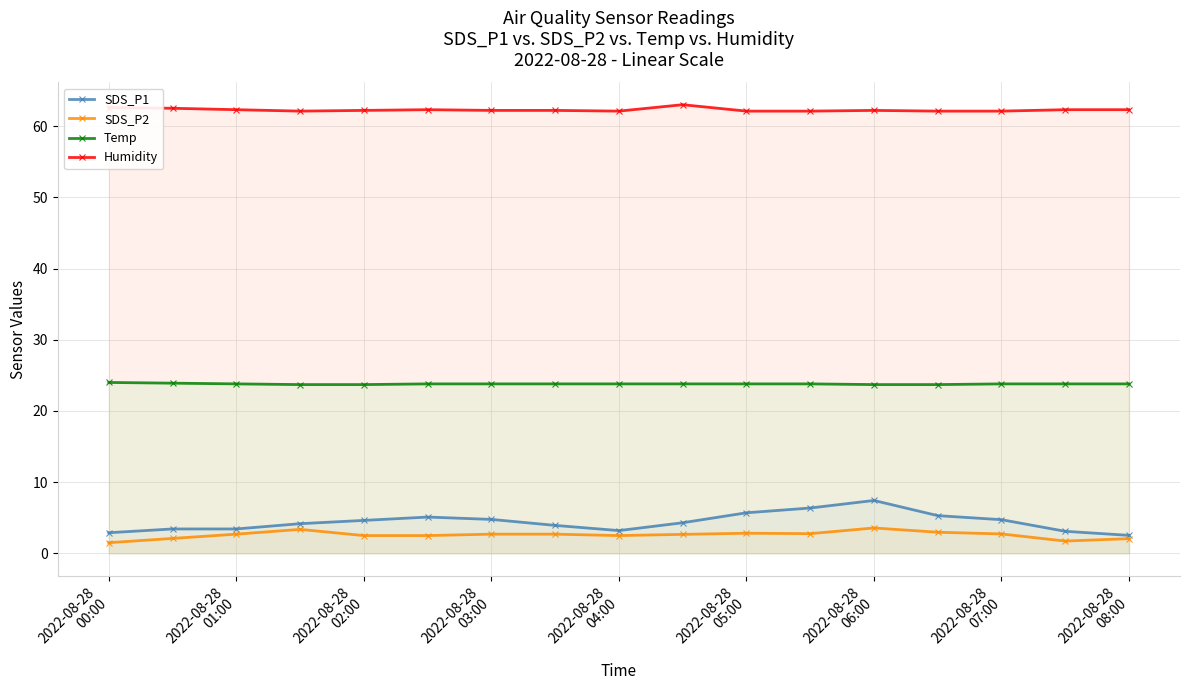

How many interior local peaks does the SDS_P1 series have?

2